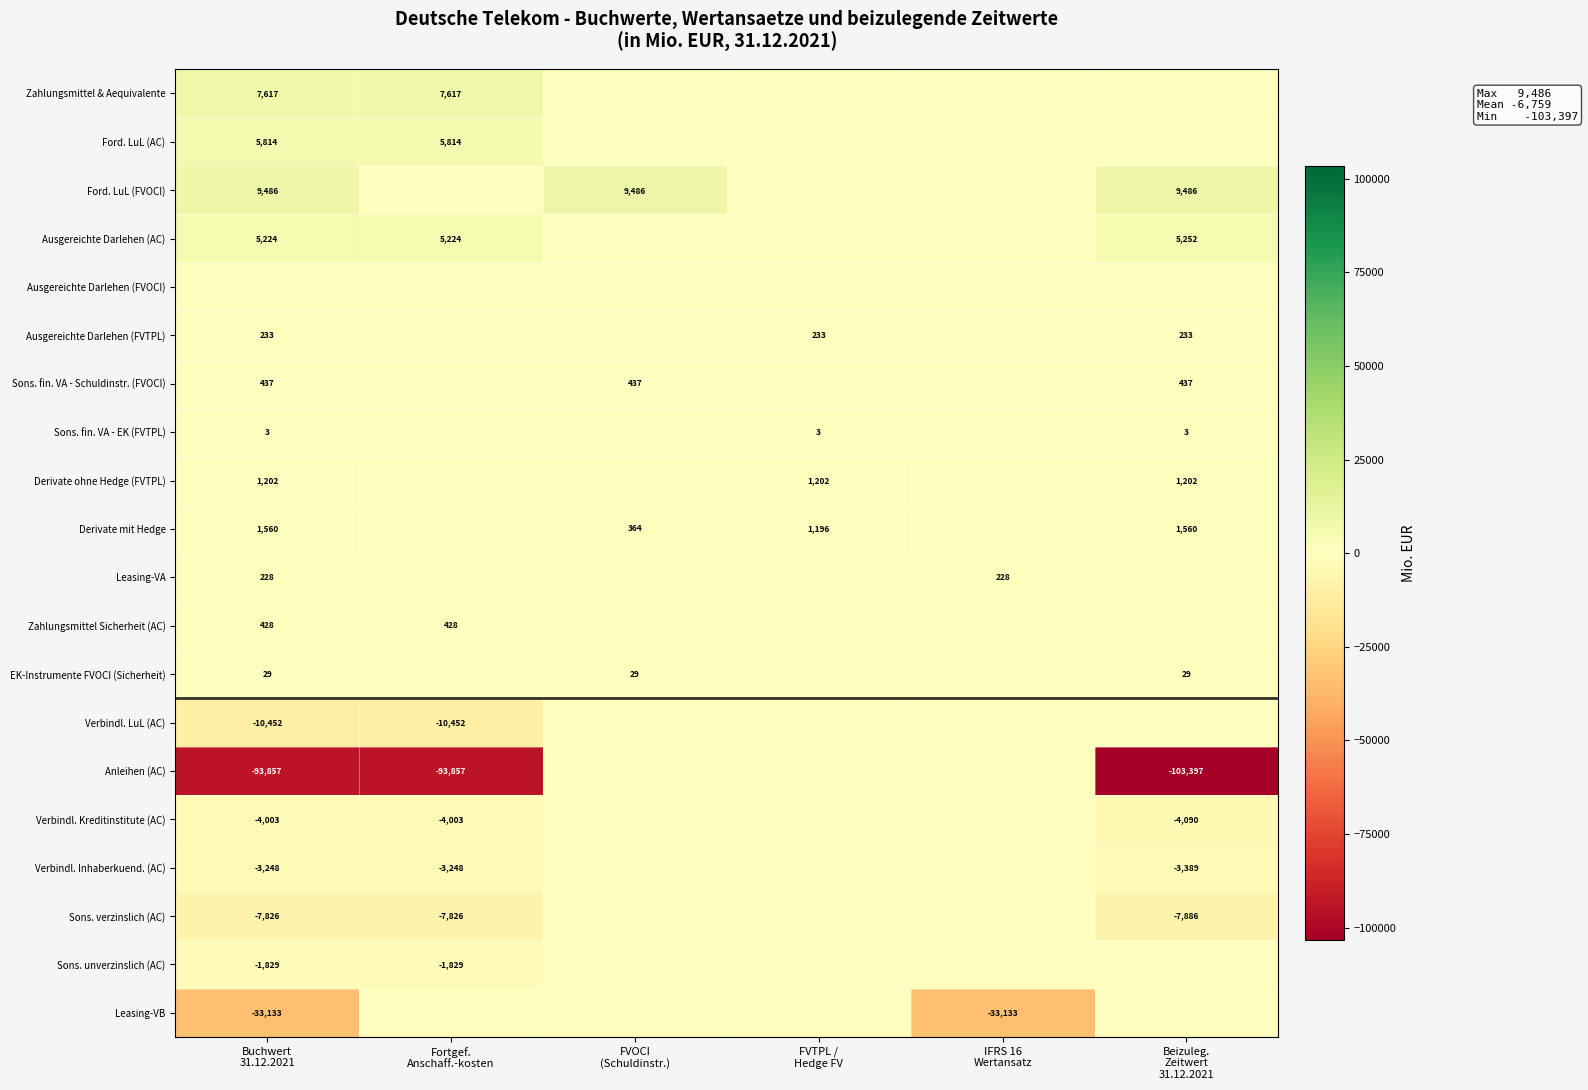

Which series has the widest spread of values?

Anleihen (AC)